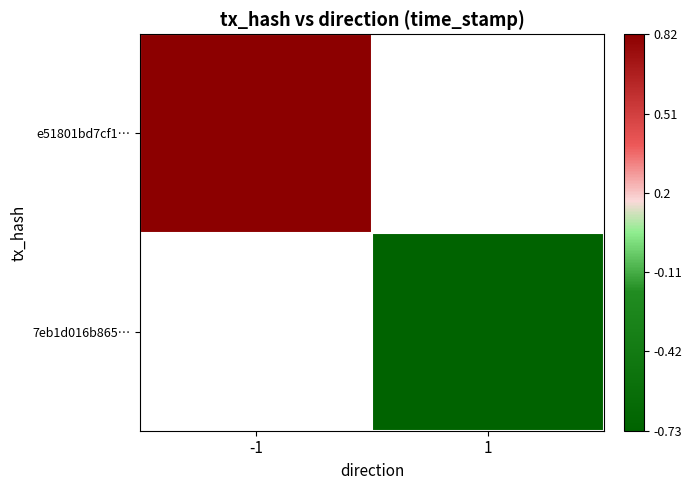

How many values in 7eb1d016b865… are below zero?

1